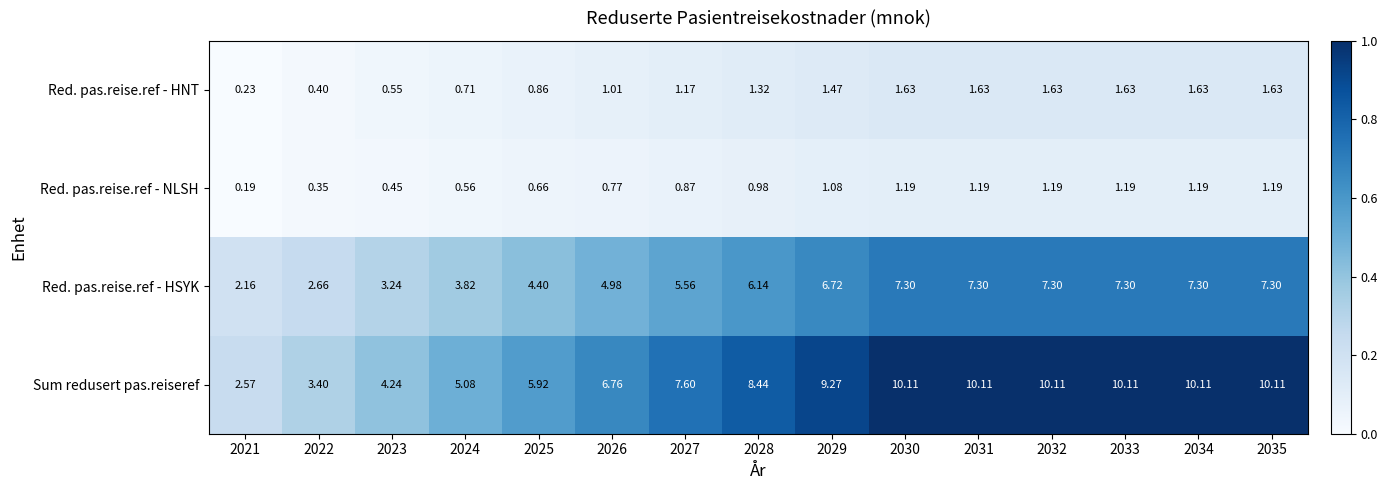

What is the spread (max minus min) of values at 2028?

7.5